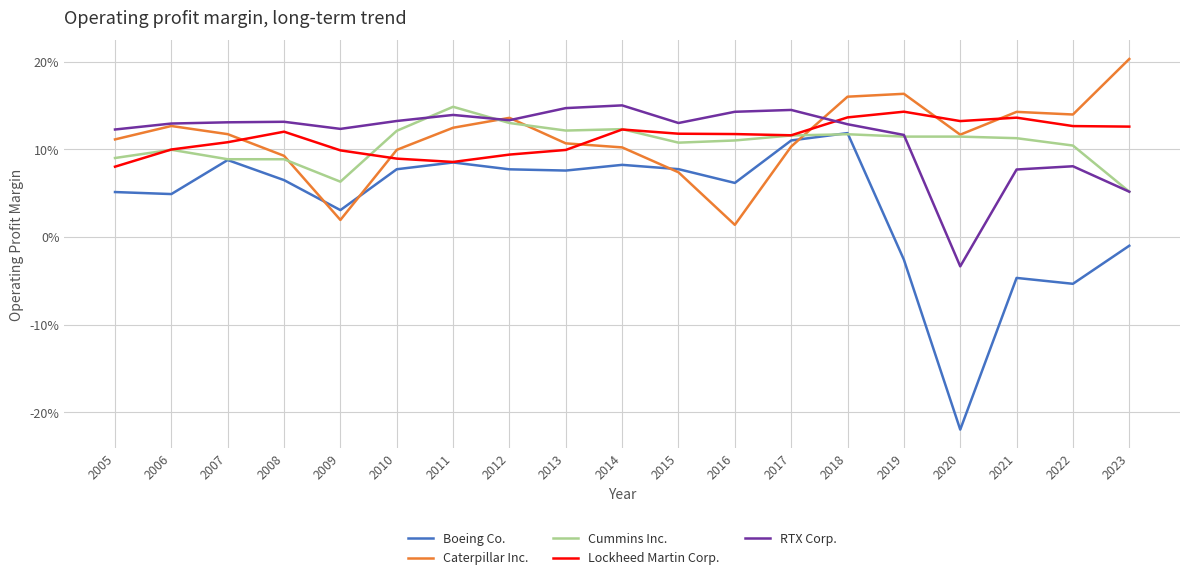

At 2016, list the series in order from largest to smallest.

RTX Corp., Lockheed Martin Corp., Cummins Inc., Boeing Co., Caterpillar Inc.